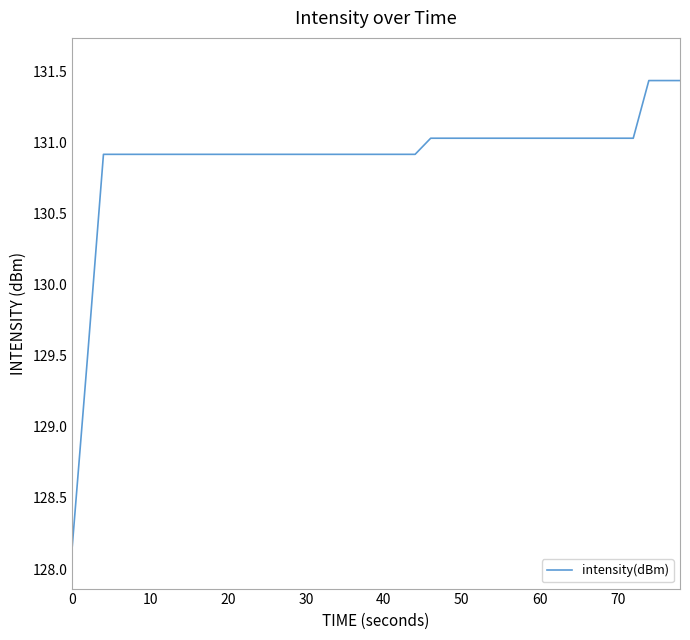

What is the difference between the maximum and minimum values?

3.3